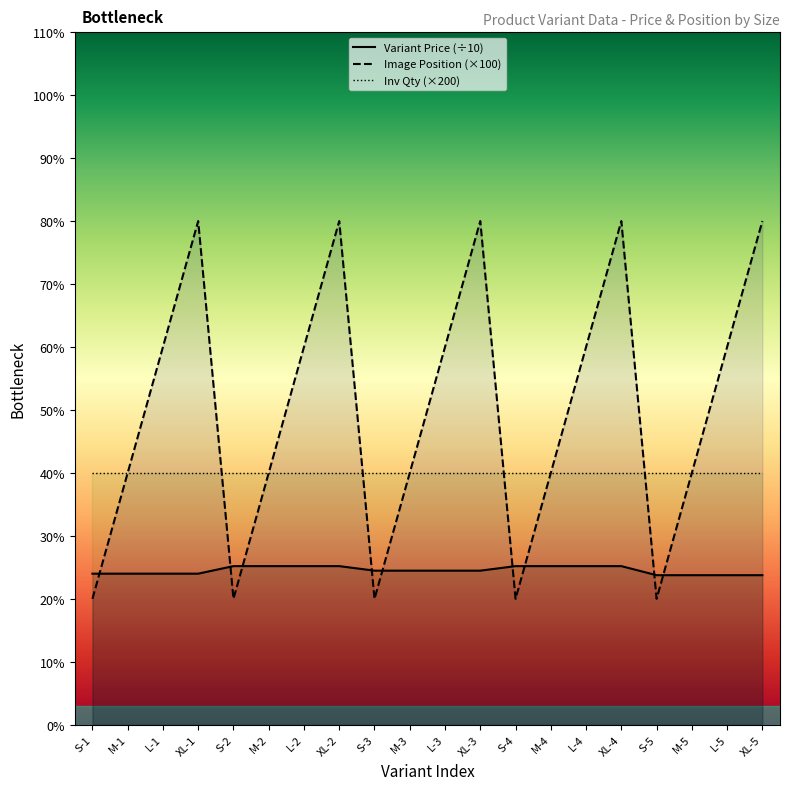

Between S-2 and M-4, which is larger?

S-2